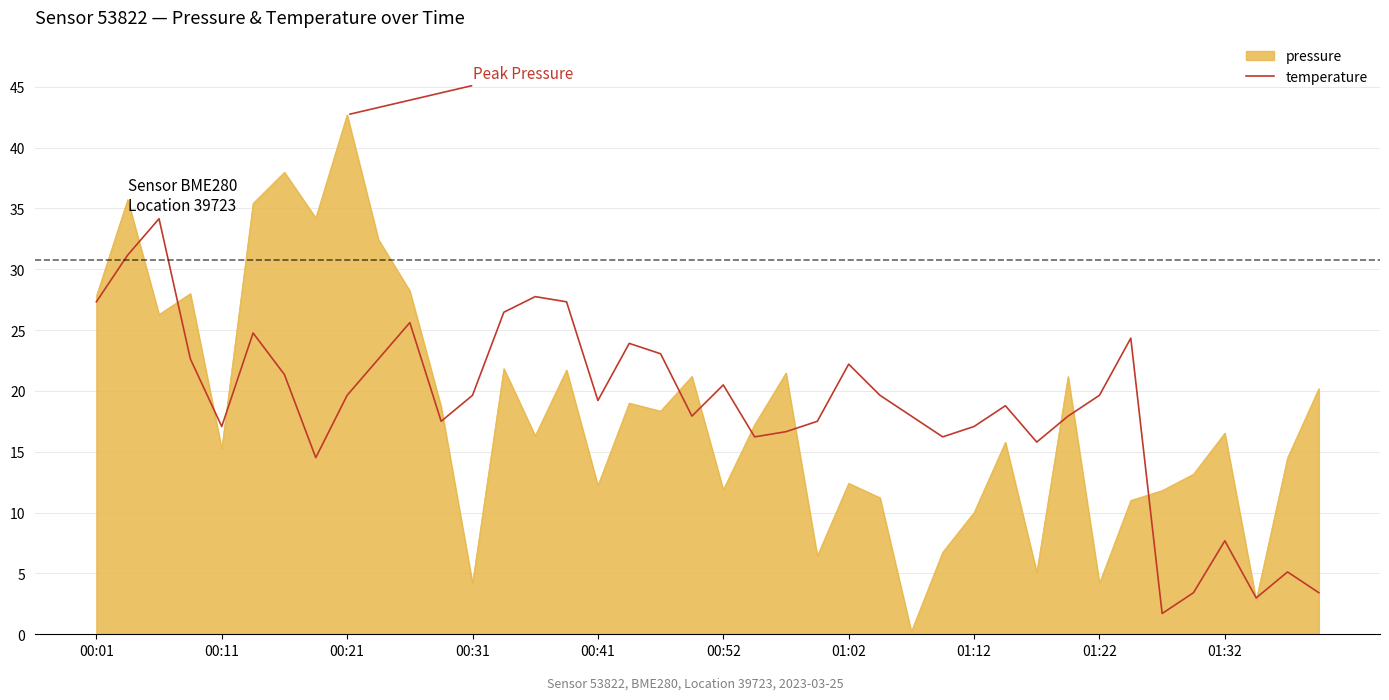

What is the maximum value shown in the chart?

42.7